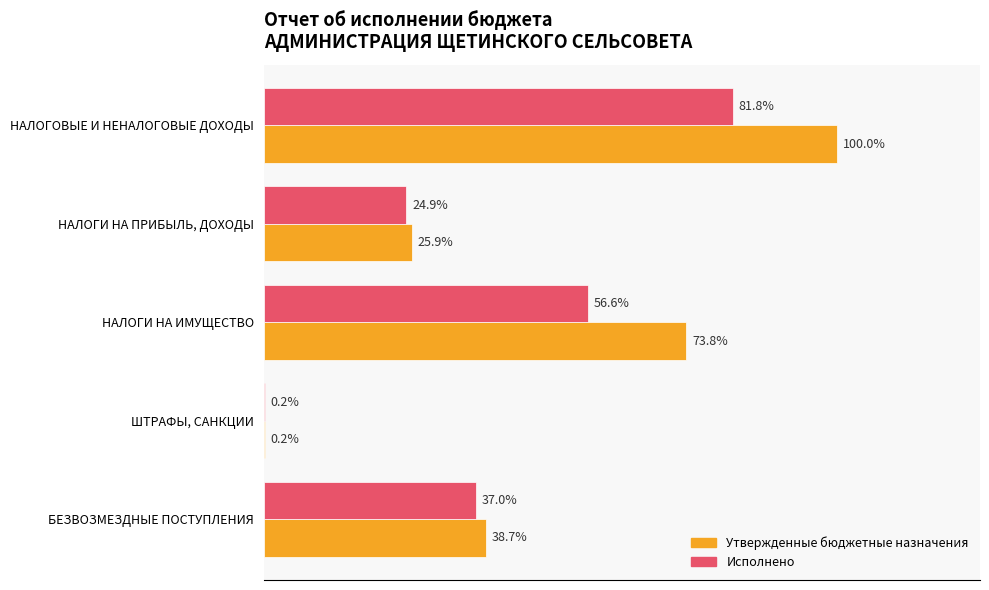

What are all the series names shown in the legend?

Утвержденные бюджетные назначения, Исполнено